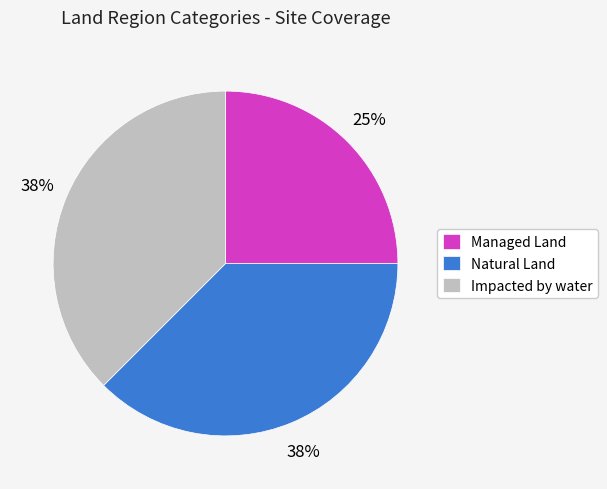

Is Natural Land the majority of the pie?

No